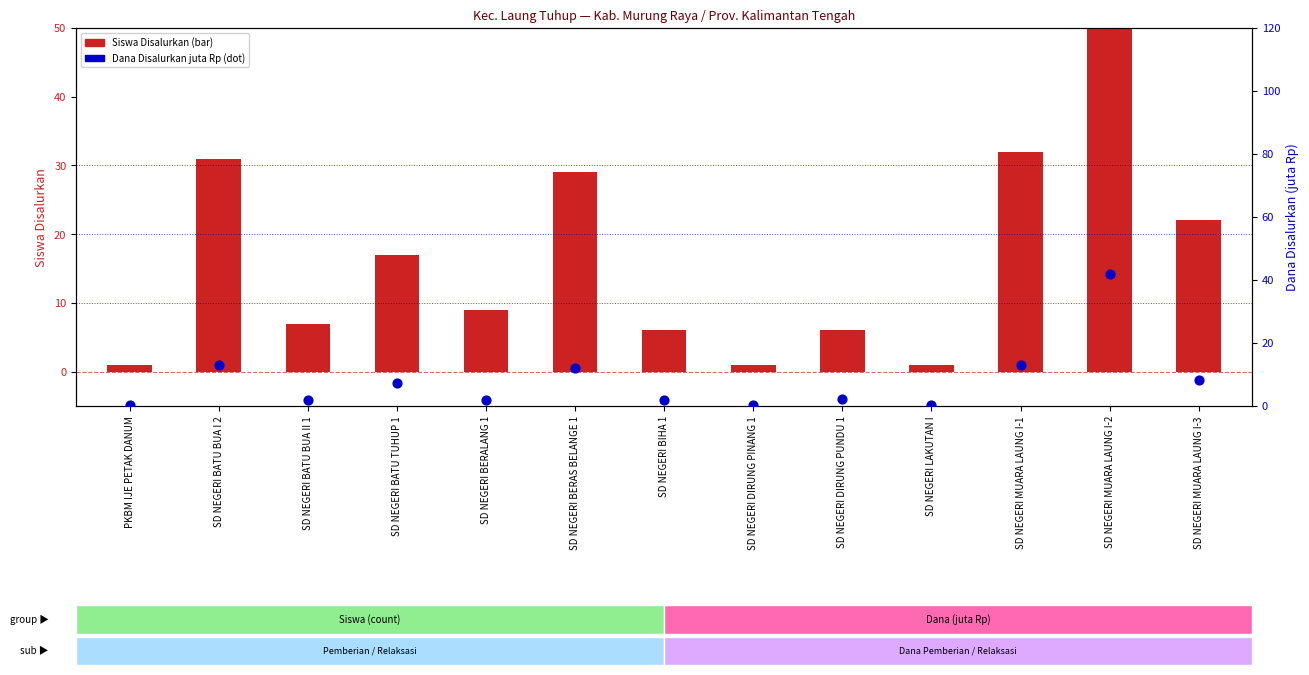

Which series reaches the minimum Y coordinate?

Dana Disalurkan (juta)